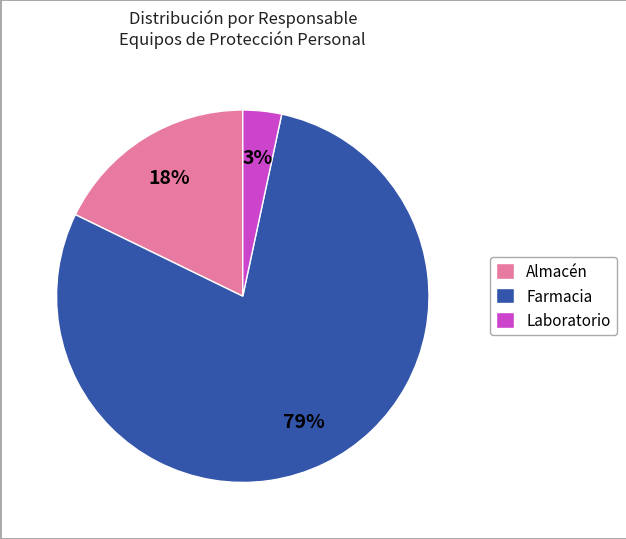

Which category accounts for the majority?

Farmacia